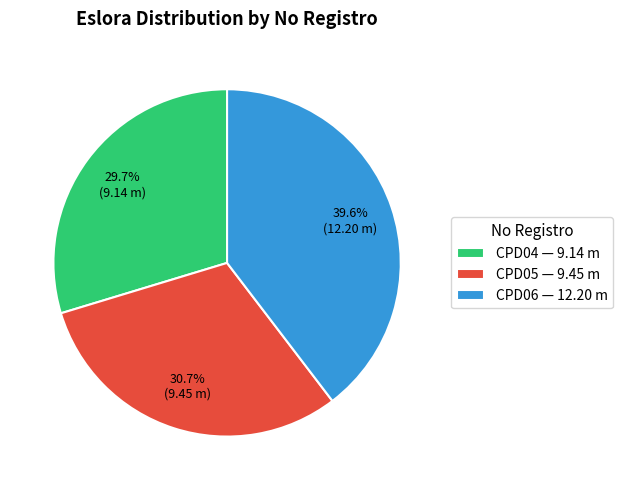

Is there a majority slice in this chart?

No